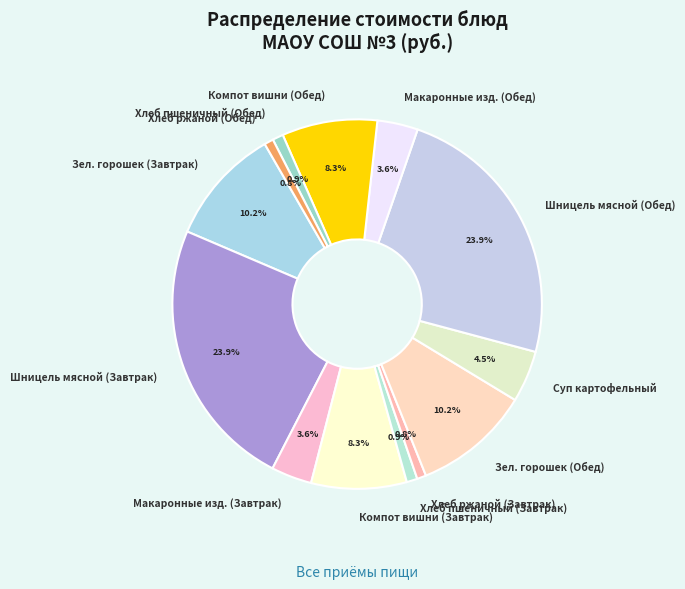

Count the number of slices in the pie.

13